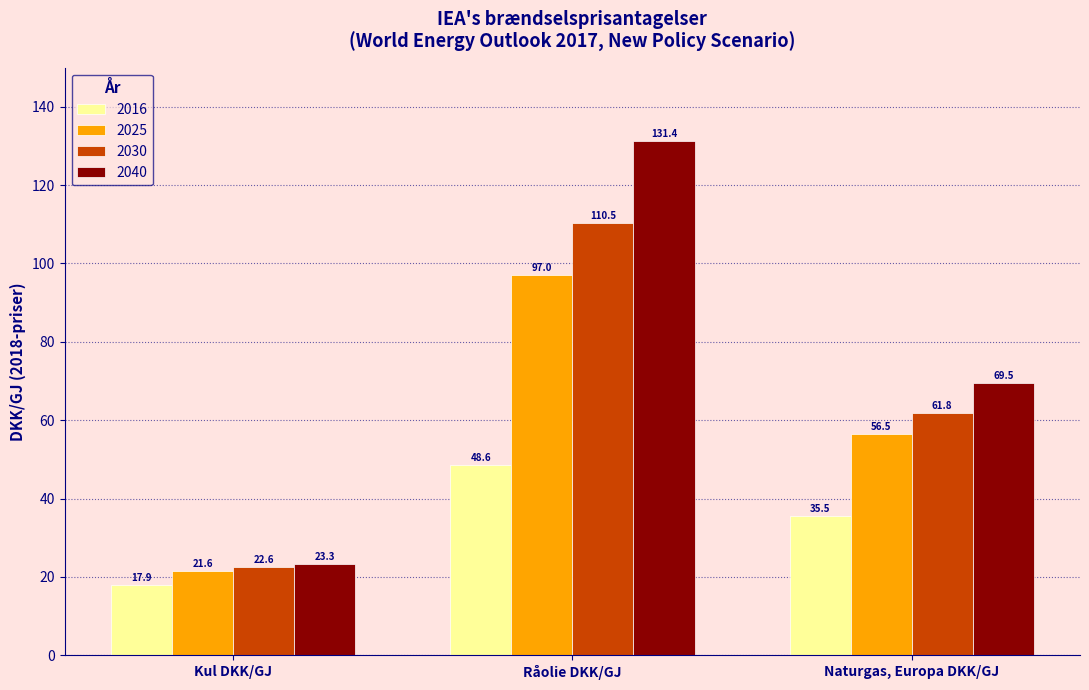

Reading left to right, list all the values displayed in this chart.

2016: Kul DKK/GJ=17.9	Råolie DKK/GJ=48.6	Naturgas, Europa DKK/GJ=35.5
2025: Kul DKK/GJ=21.6	Råolie DKK/GJ=97.0	Naturgas, Europa DKK/GJ=56.5
2030: Kul DKK/GJ=22.6	Råolie DKK/GJ=110.5	Naturgas, Europa DKK/GJ=61.8
2040: Kul DKK/GJ=23.3	Råolie DKK/GJ=131.4	Naturgas, Europa DKK/GJ=69.5